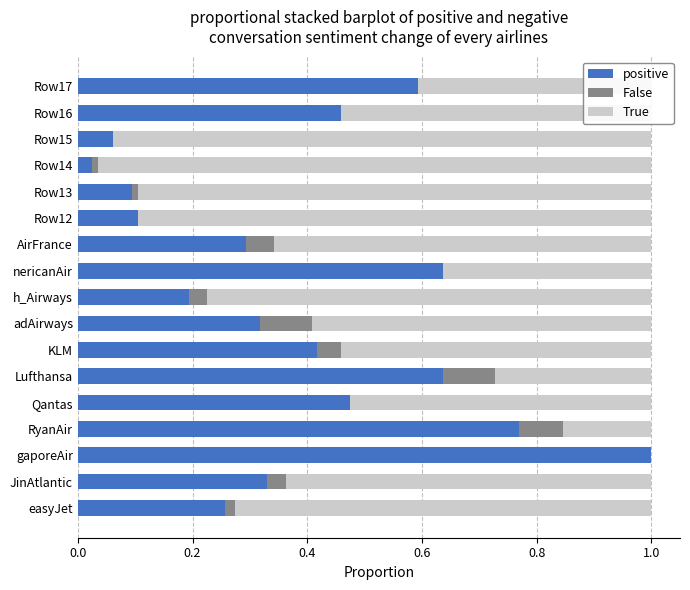

Which category has the highest value in the positive series?

gaporeAir